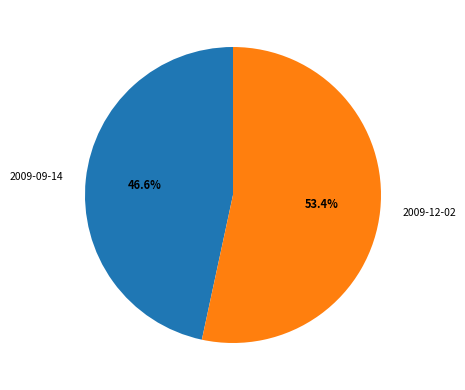

What percentage is NOT represented by 2009-09-14?

53.4%